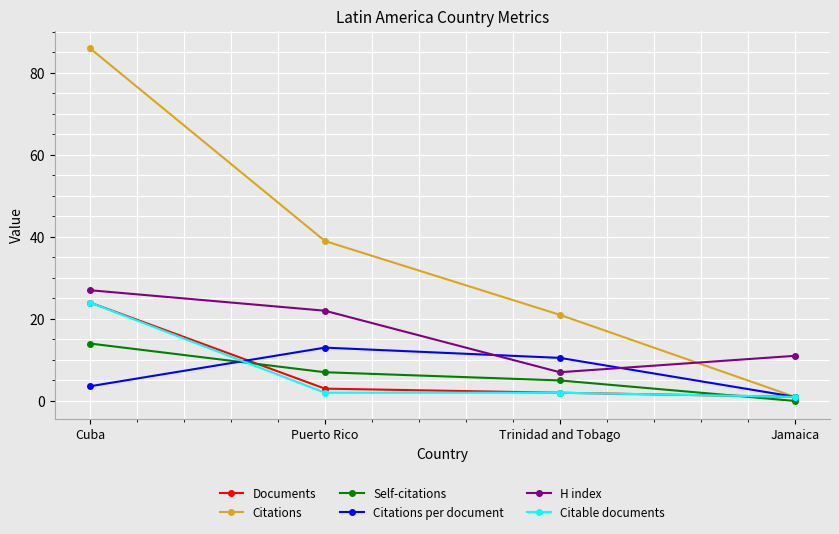

At which label does Citations per document reach its peak?

Puerto Rico